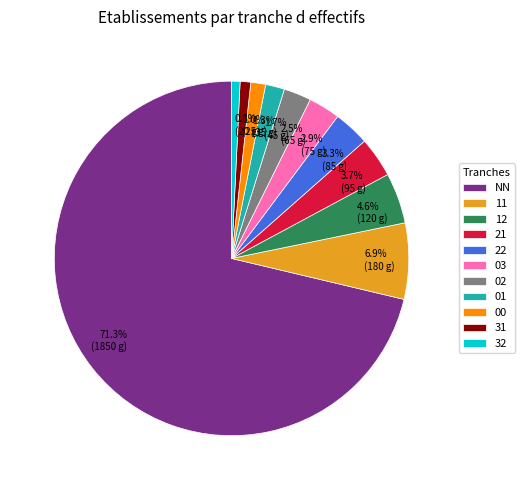

Do 12 and 22 together represent more than half of the pie?

No